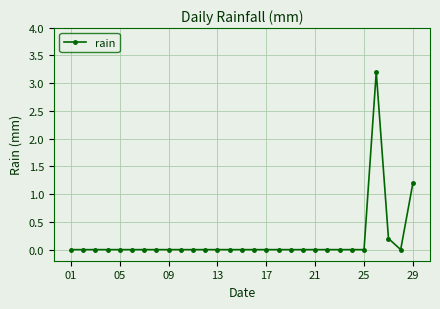

What is the difference between the second highest and minimum values?

1.2